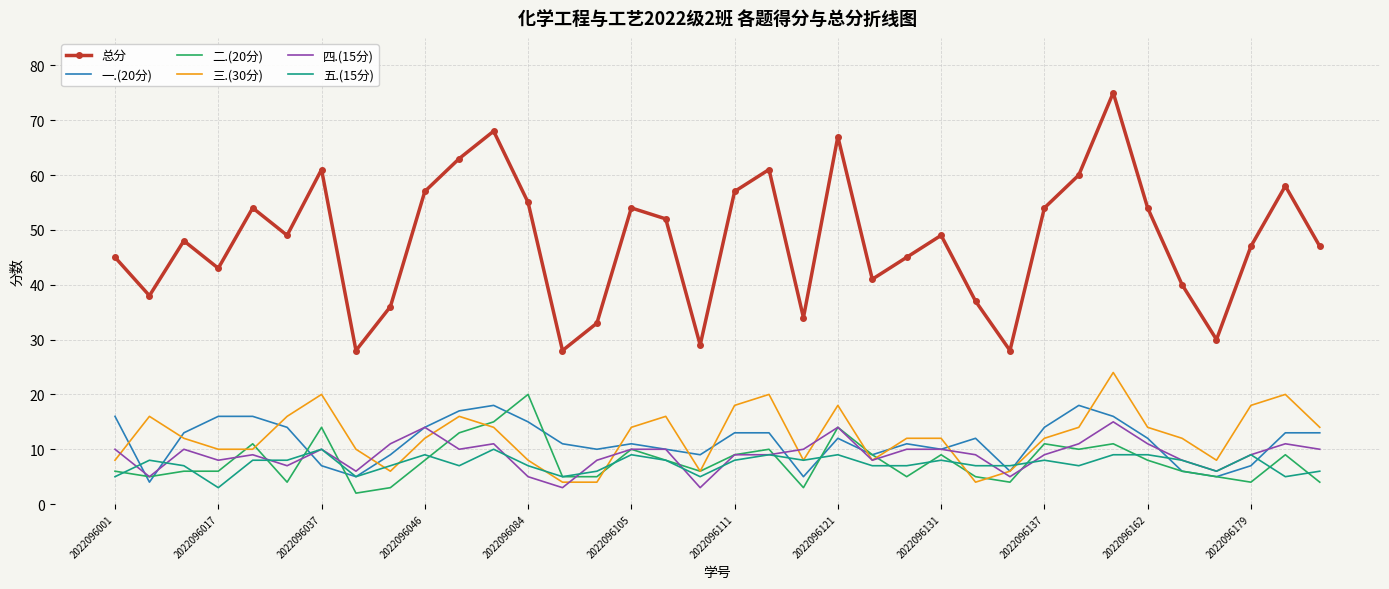

Rank the series by their maximum value, from highest to lowest.

总分, 三.(30分), 二.(20分), 一.(20分), 四.(15分), 五.(15分)